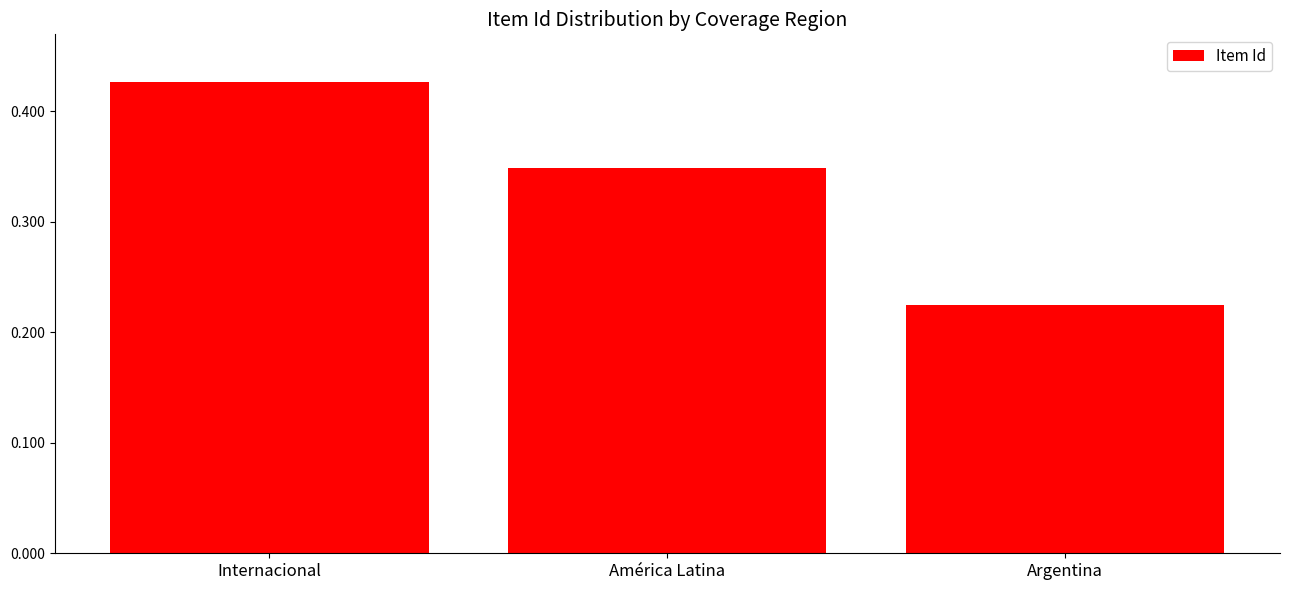

What is the sum of the values at Internacional and América Latina?

0.8